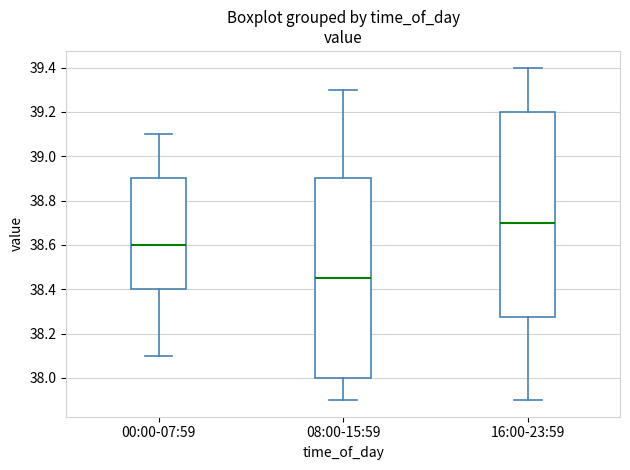

Where does the median line of the box for 16:00-23:59 sit on the y-axis? The values are not printed on the chart, so give them approximately, as read against the axis.

38.70